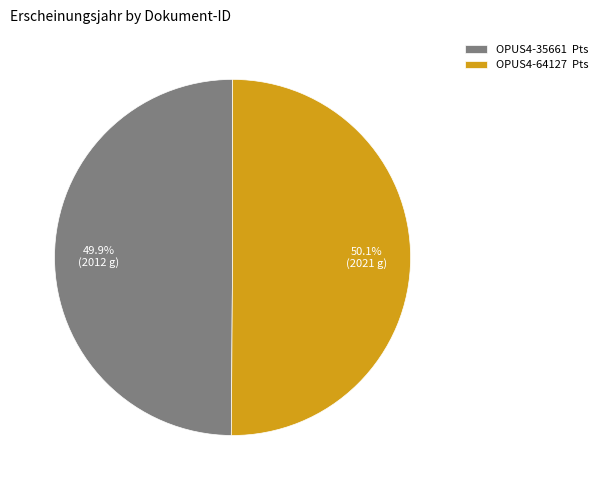

To the nearest percent, what is the average slice percentage?

50%